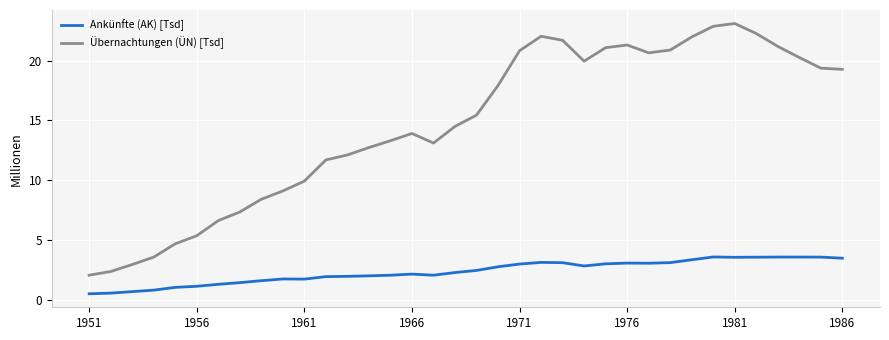

What is the minimum value for Ankünfte (AK) [Tsd]?

0.5